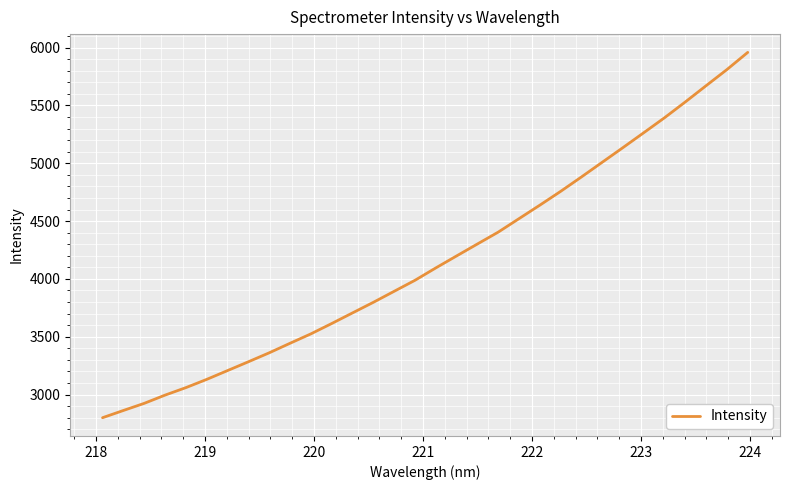

What is the sum of all values?

133155.0